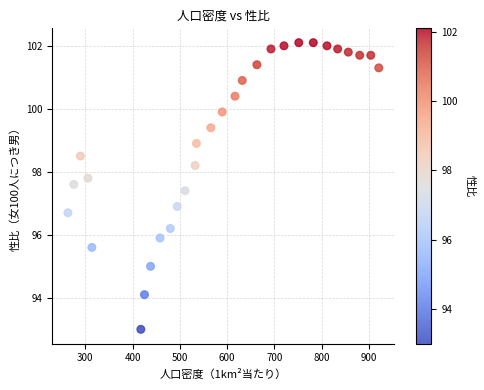

What is the range of Y values (max minus min)?

9.1